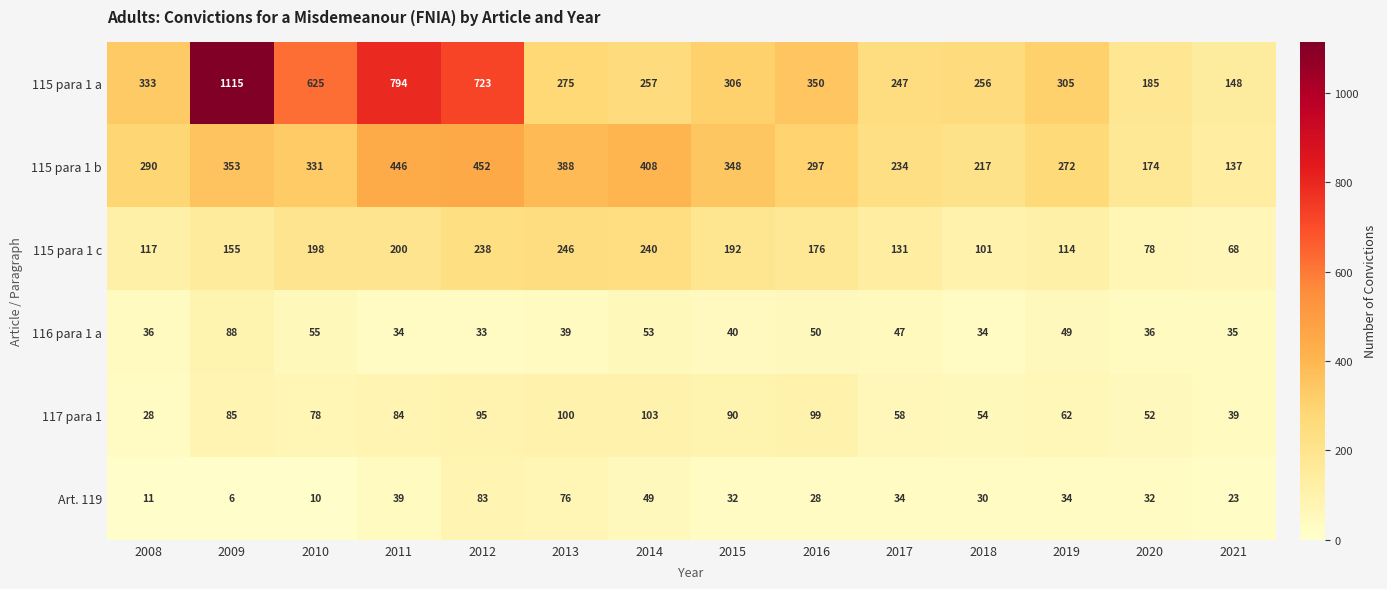

Rank the series at 2013 from lowest to highest value.

116 para 1 a, Art. 119, 117 para 1, 115 para 1 c, 115 para 1 a, 115 para 1 b